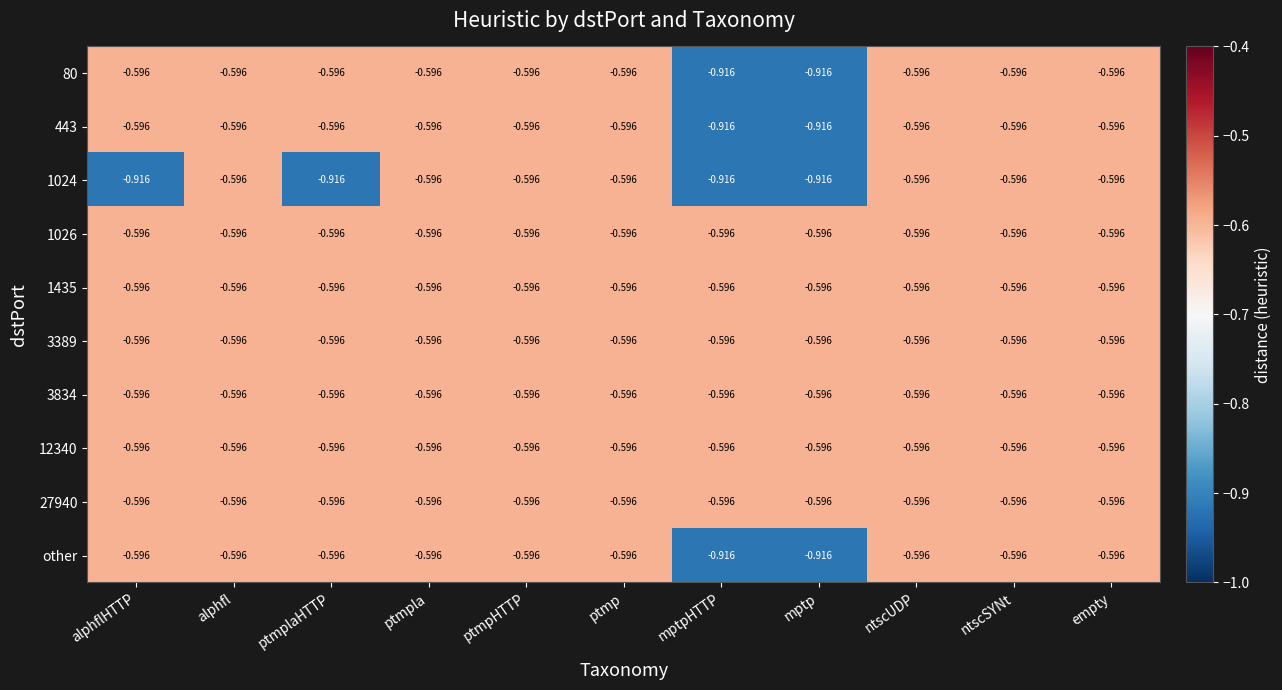

How many data points does each series have?

11